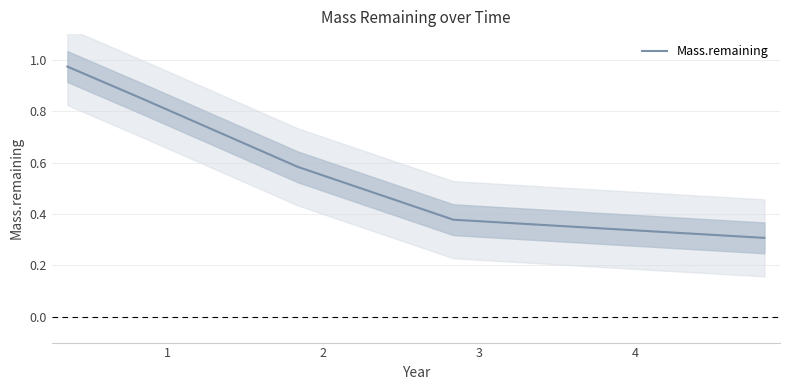

Reading right to left, extract all data points from this chart.

0.3	0.3	0.4	0.6	0.8	1.0